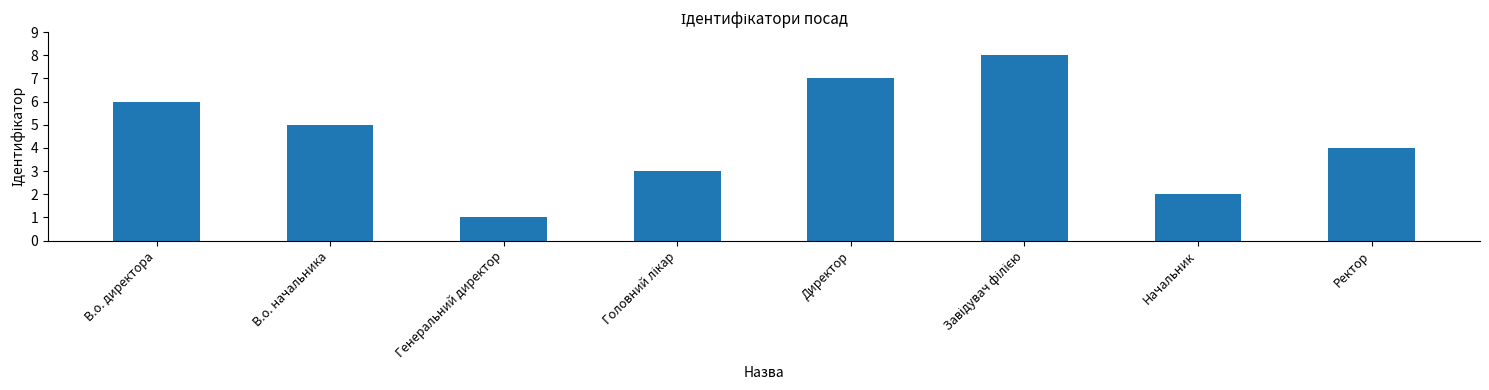

Is it true that the value at Ректор is 4?

True